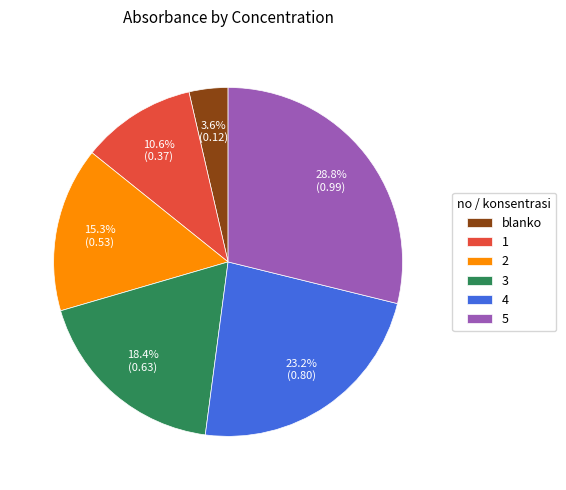

Which category has the biggest portion of the pie?

5